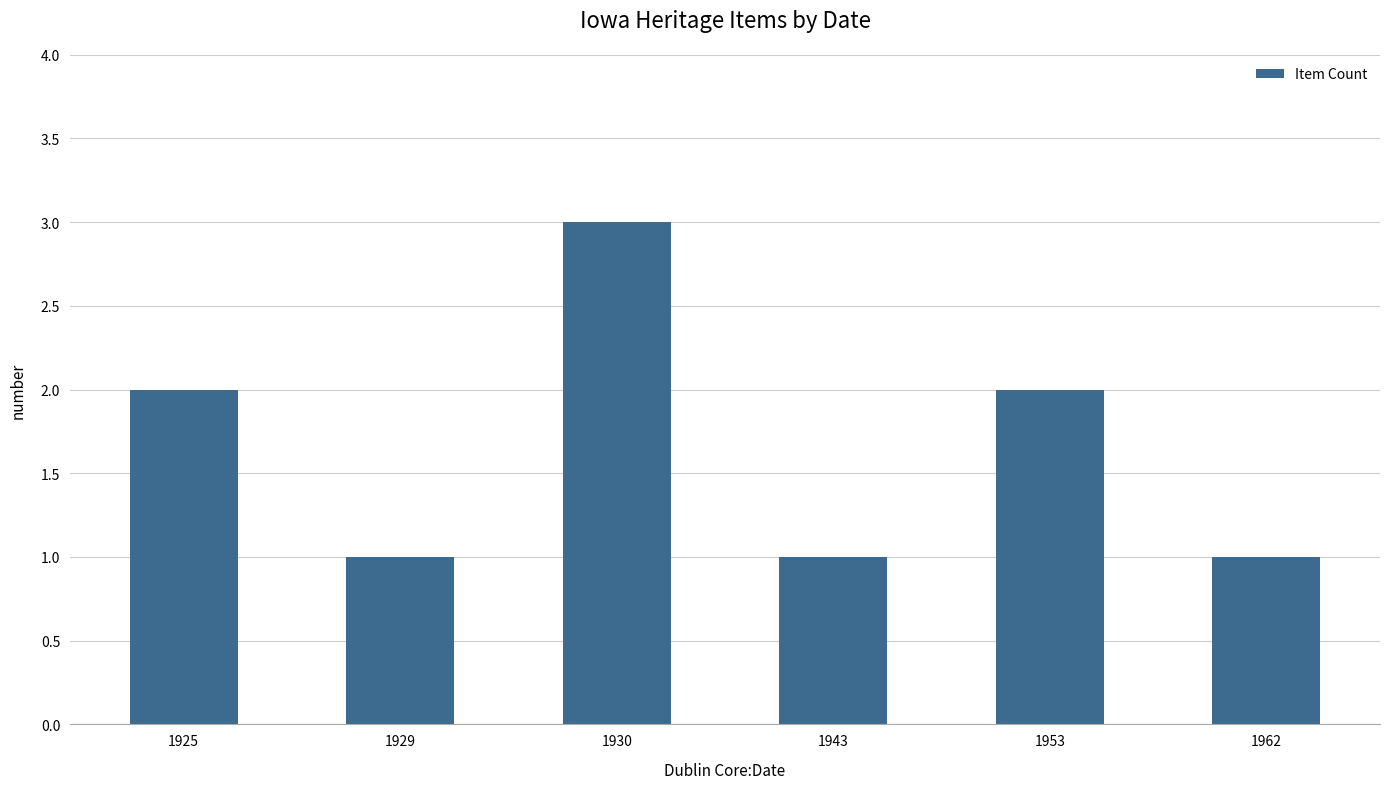

What is the change in value from 1930 to 1962?

-2